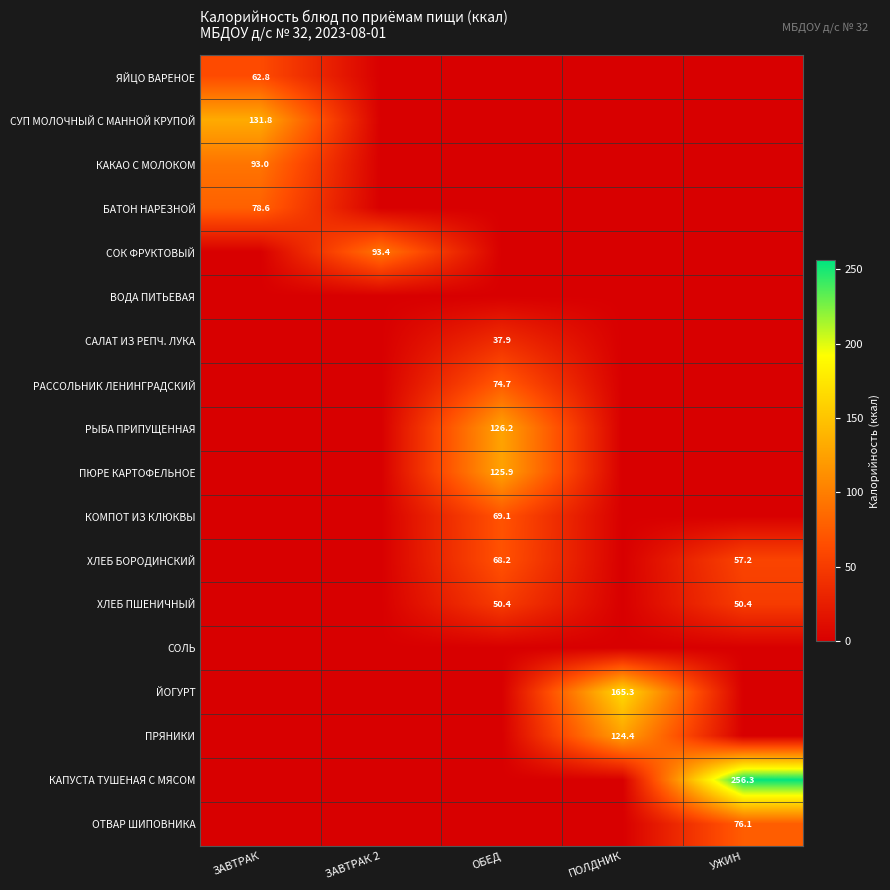

At which category does the chart reach its peak across all series?

УЖИН